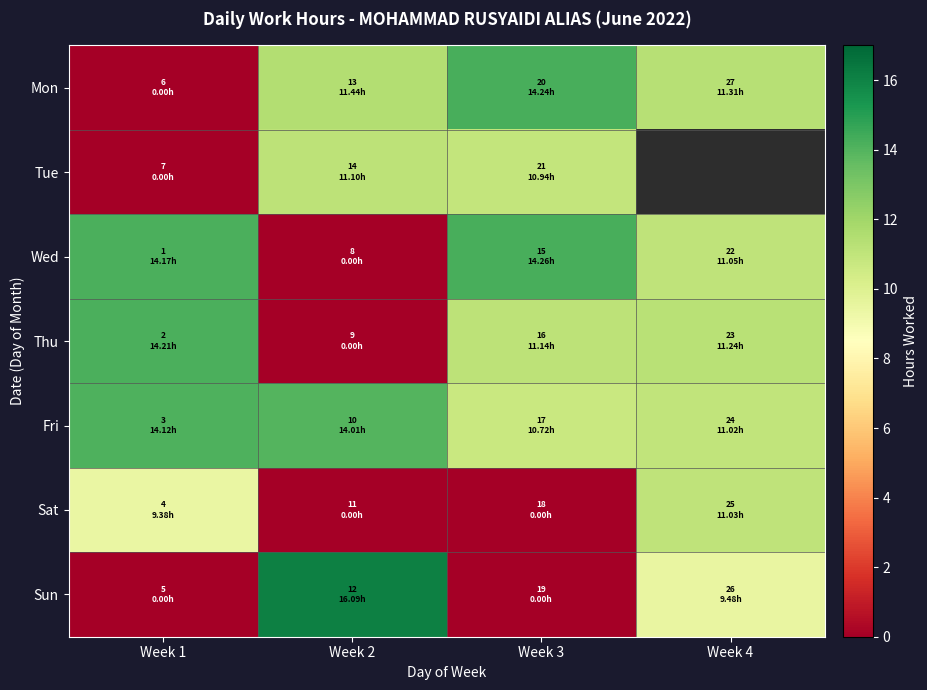

What is the sum of the Fri values at Week 1 and Week 2?

28.1